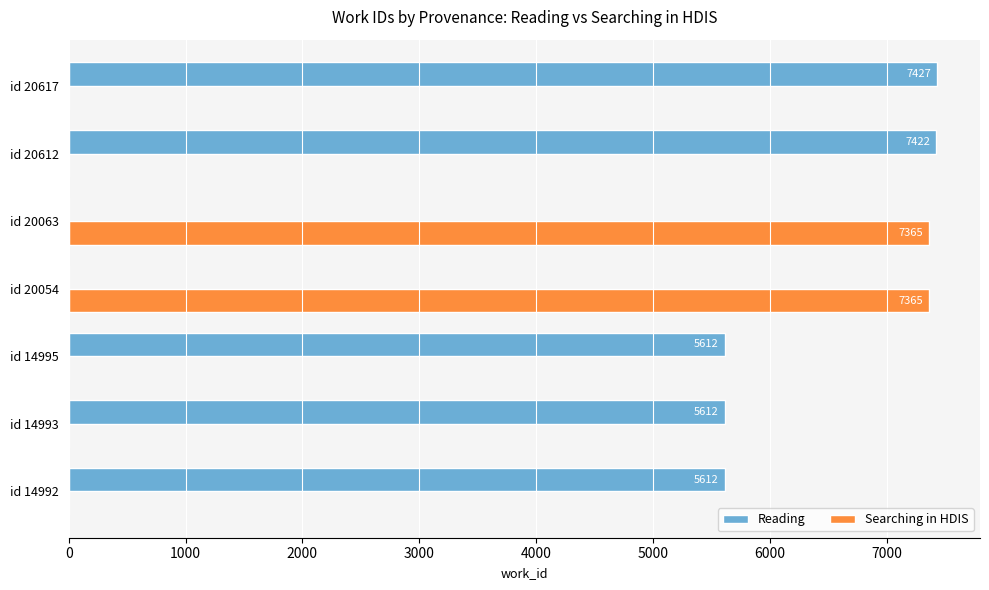

Which category has the highest value across all series?

id 20617